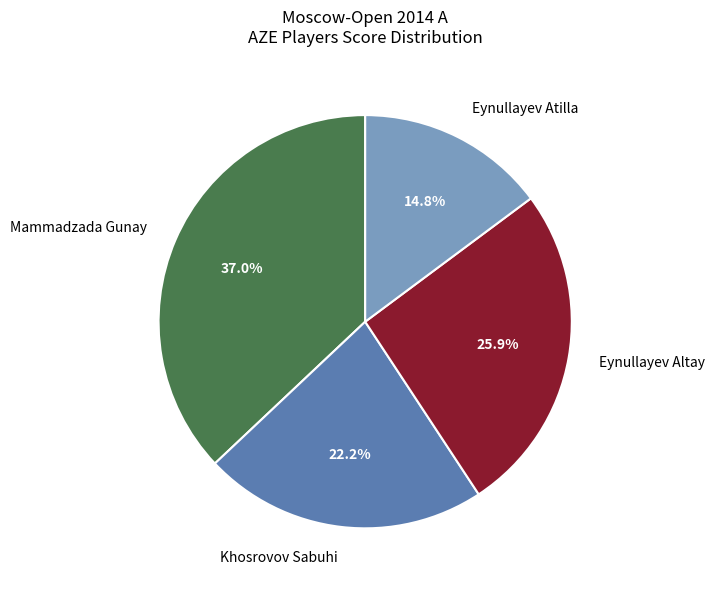

Combined, do Khosrovov Sabuhi and Eynullayev Atilla account for over 50%?

No